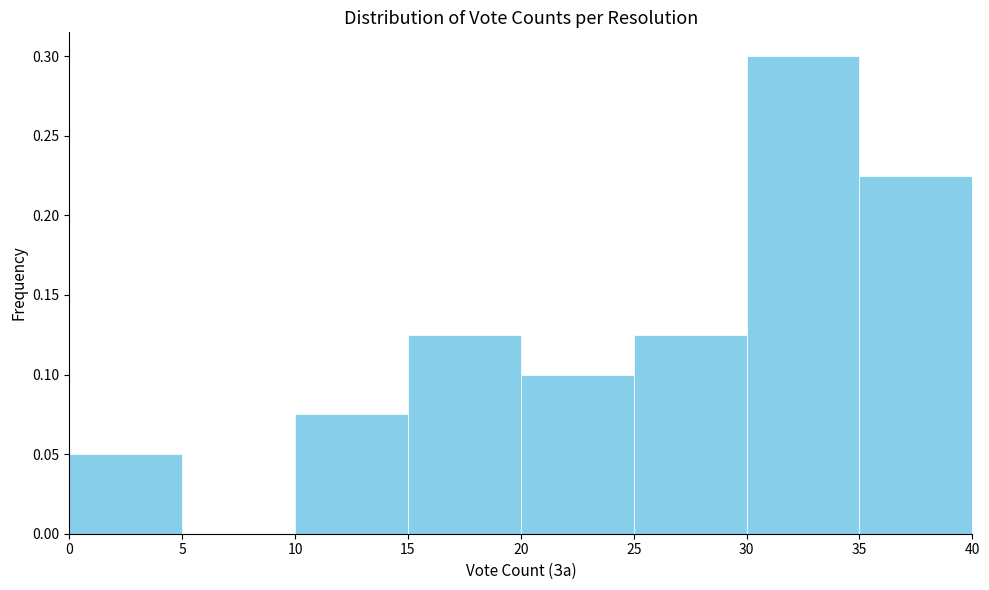

Which range on the x-axis has the tallest bar?

30 to 35